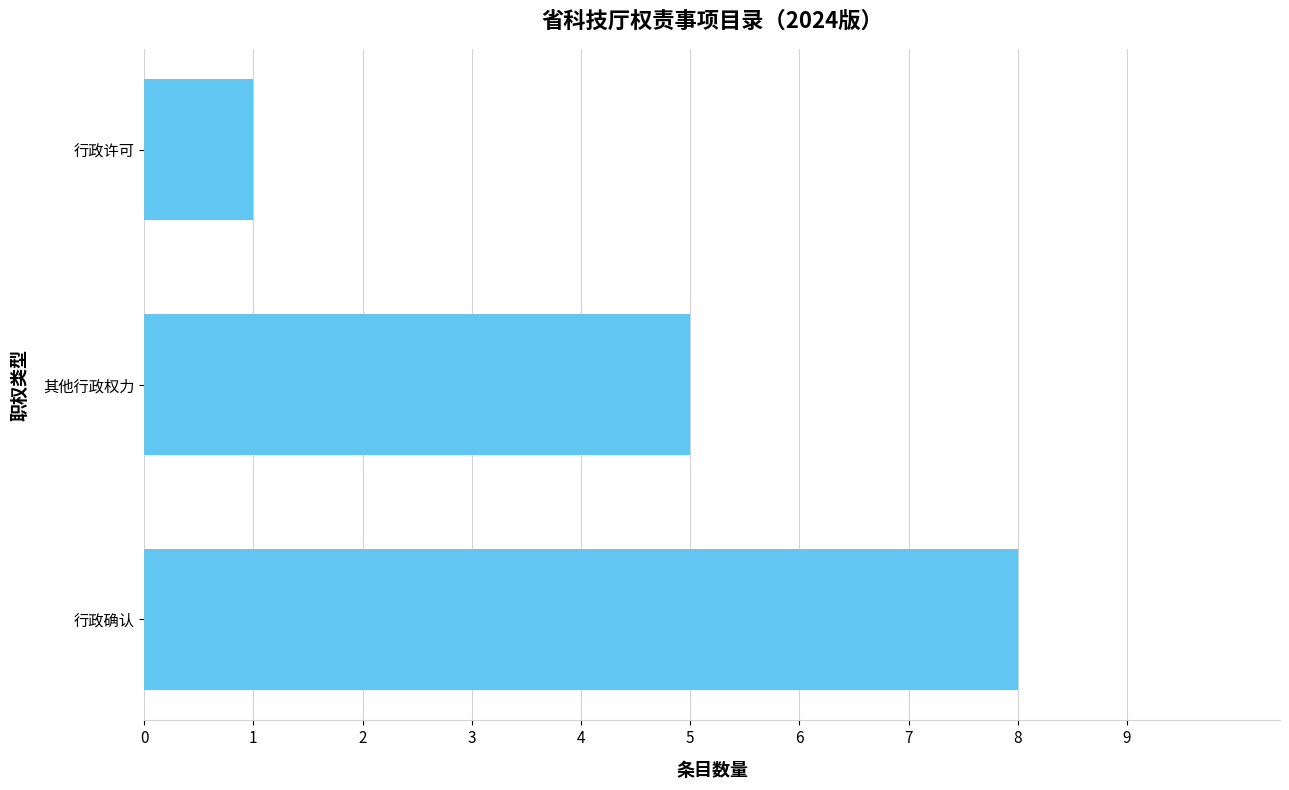

What is the greatest value displayed?

8